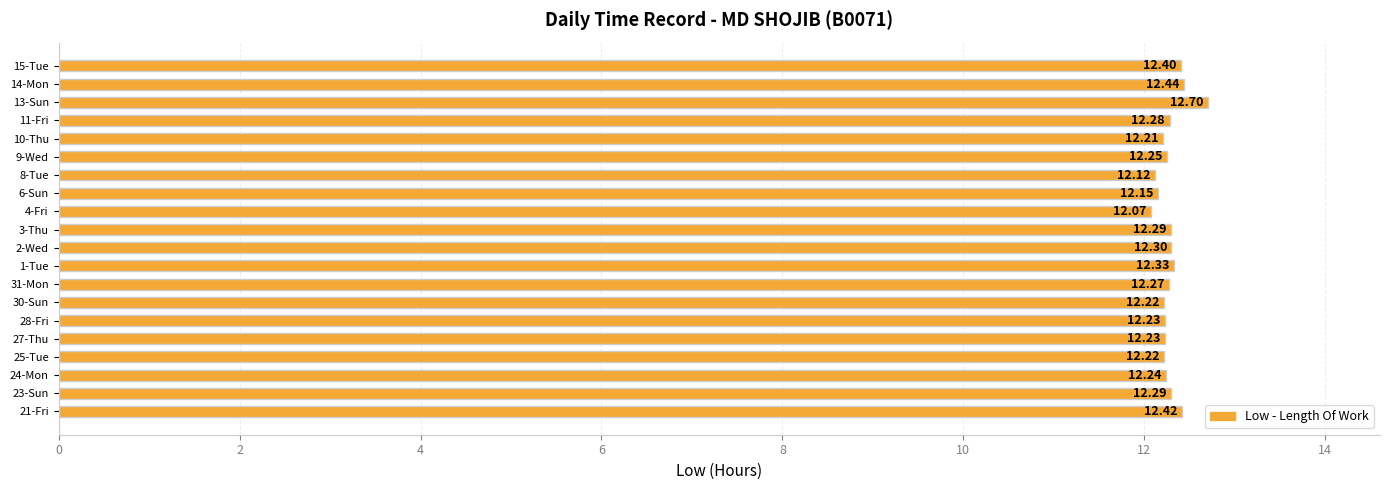

Which has a higher value, 13-Sun or 24-Mon?

13-Sun